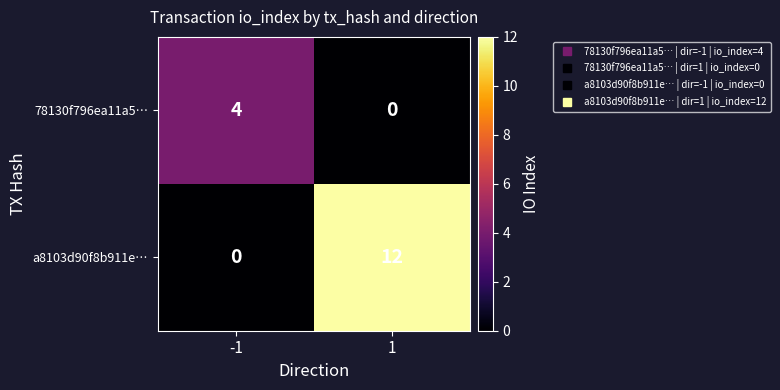

What is the spread (max minus min) of values at 1?

12